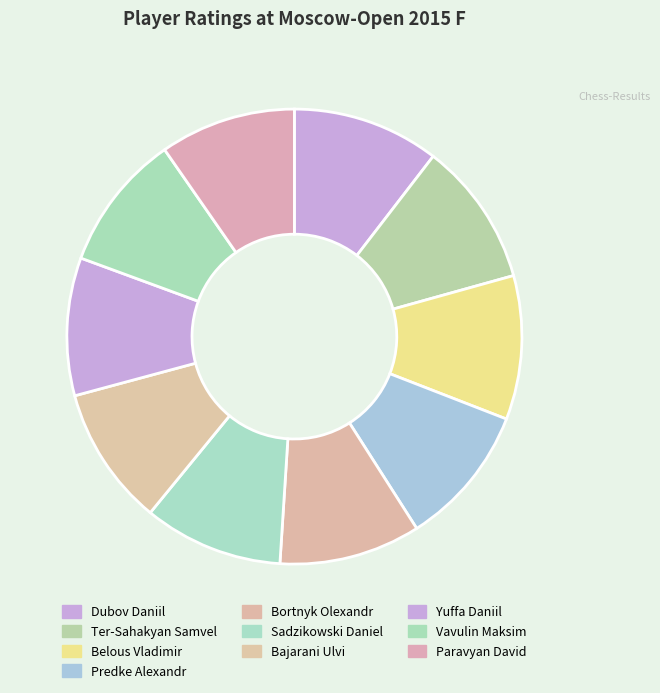

Combined, what portion of the pie is Belous Vladimir and Dubov Daniil?

20.7%